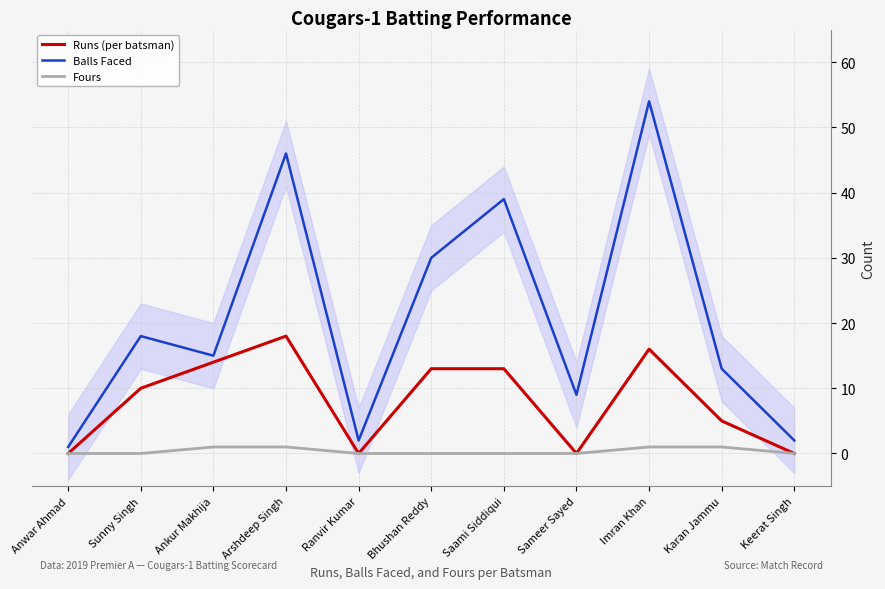

True or false: Balls Faced and Fours cross at least once.

False